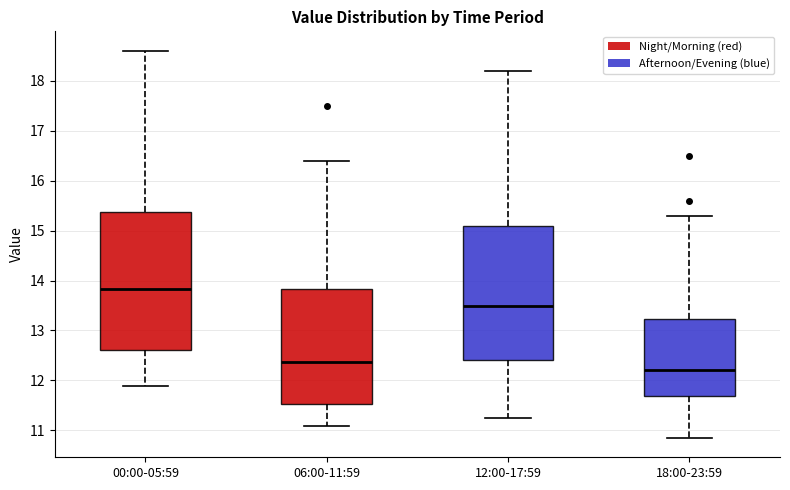

Which box has the highest median line?

00:00-05:59